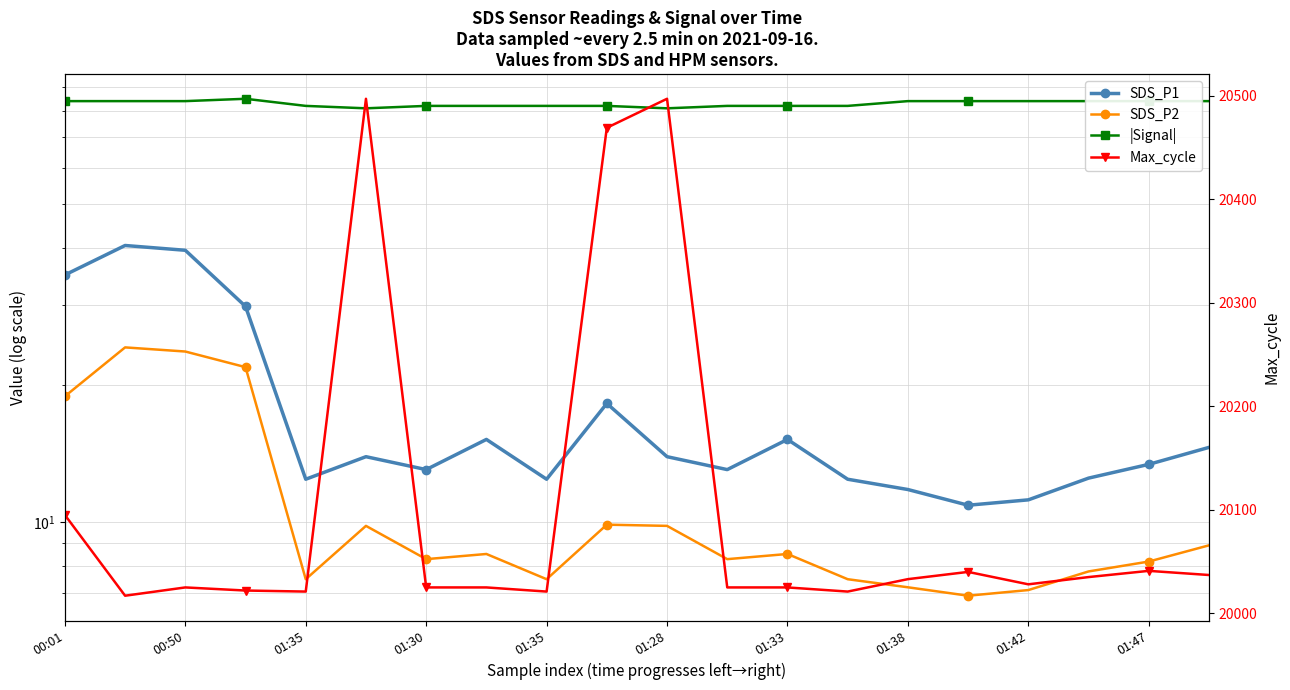

What is the total value across all series at 01:42?

20130.3